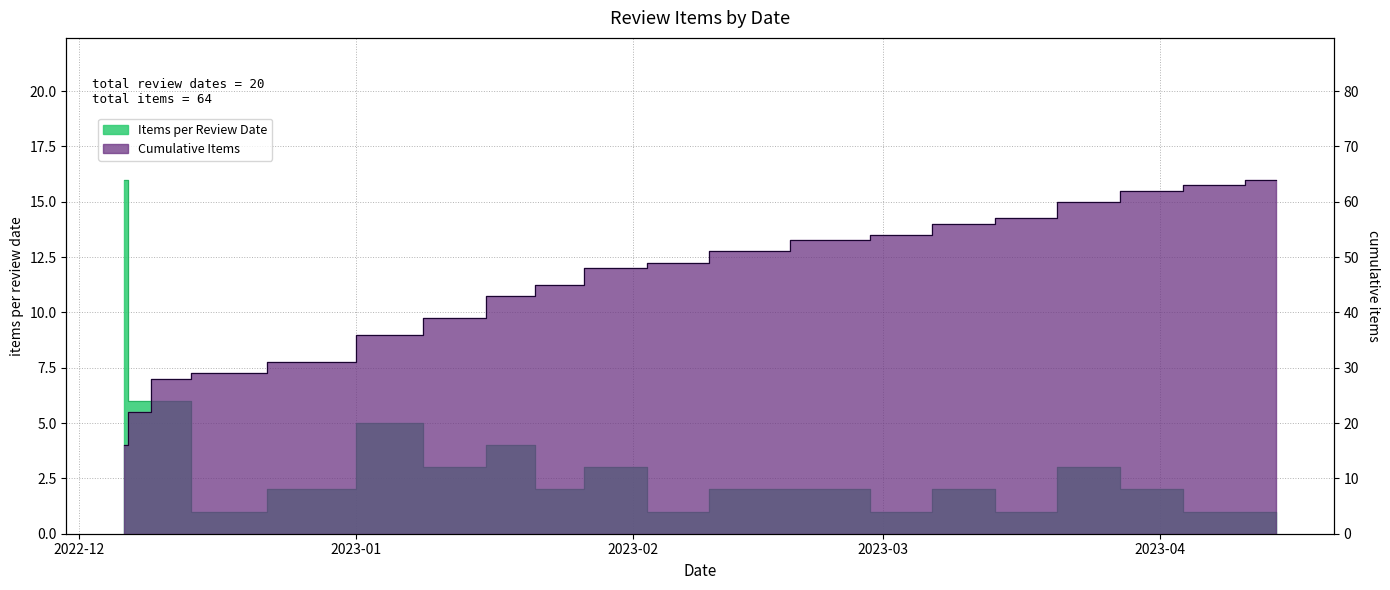

What is the difference between the maximum and minimum values in the Items per Review Date series?

15